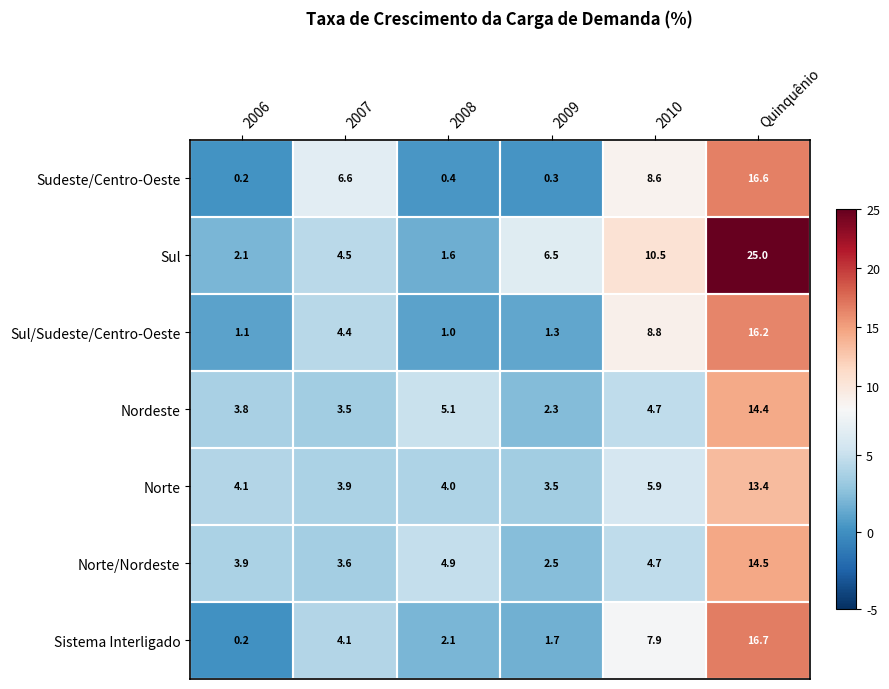

List the series in order of their peak value, lowest first.

Norte, Nordeste, Norte/Nordeste, Sul/Sudeste/Centro-Oeste, Sudeste/Centro-Oeste, Sistema Interligado, Sul